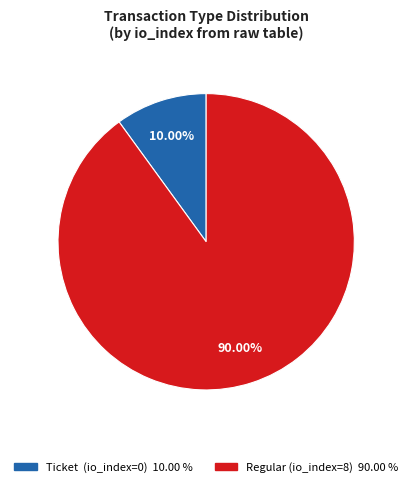

Rank the categories by value from lowest to highest.

Ticket (io_index=0), Regular (io_index=8)